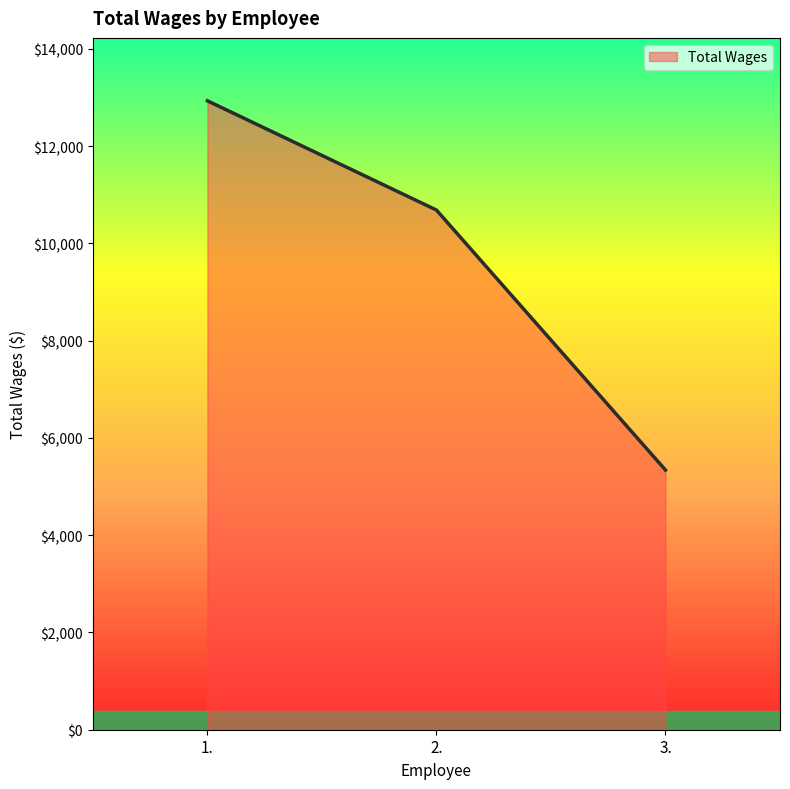

Approximately how many times larger is the value at 3. compared to 1.?

0.4